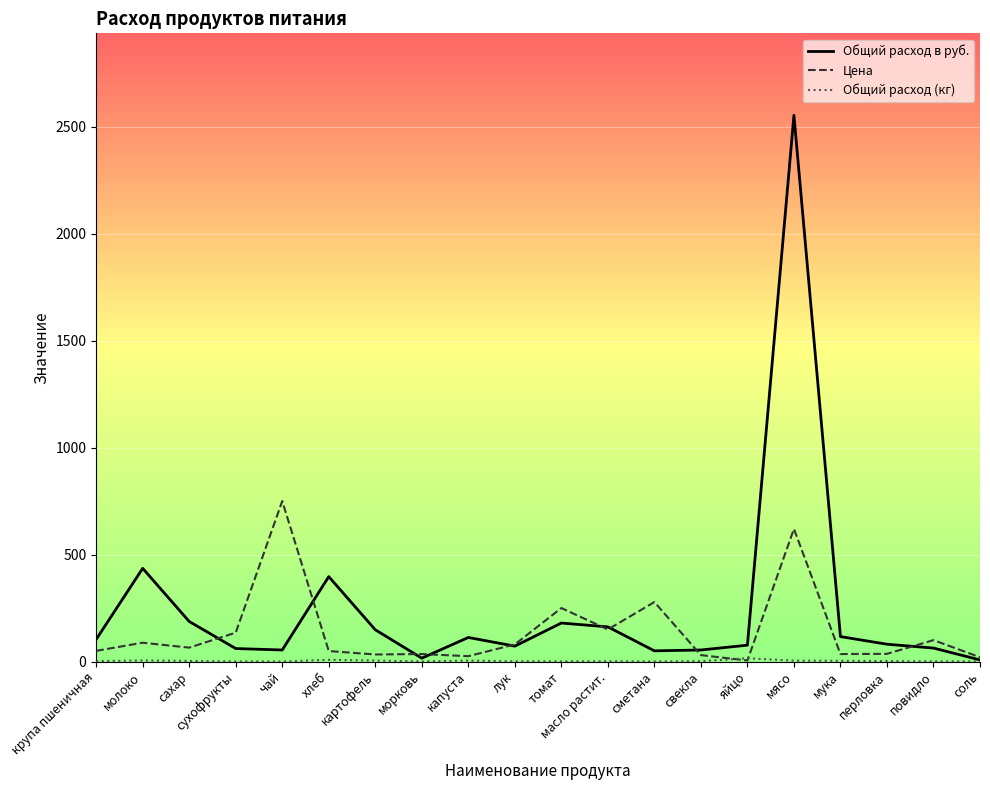

At which category is the sum across all series the highest?

мясо